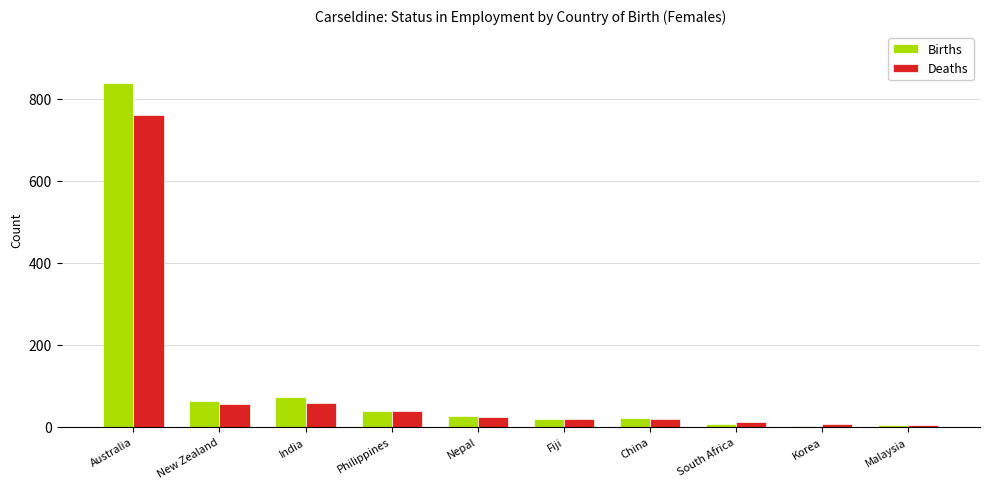

What position from the right is Fiji?

5